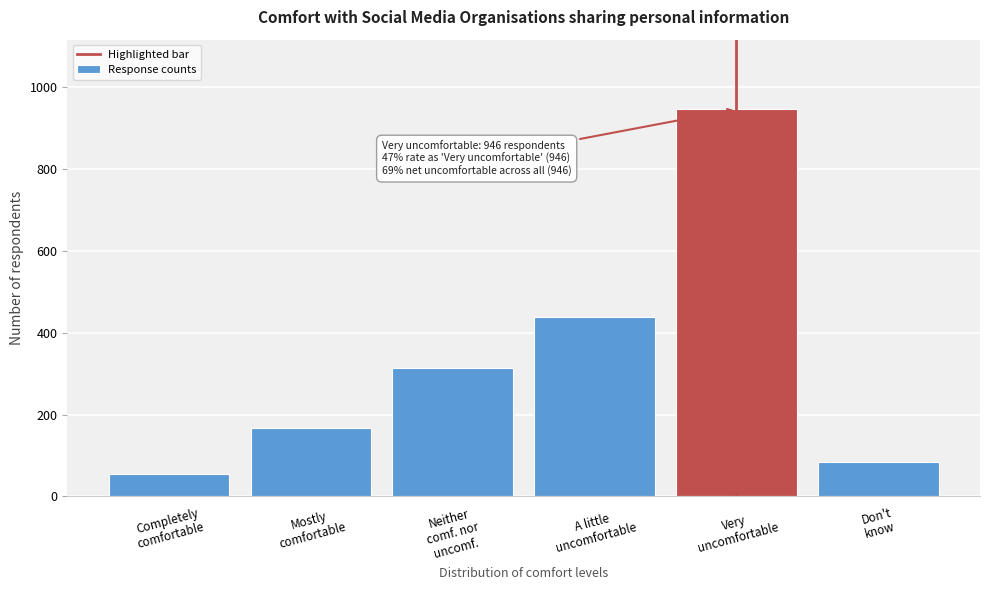

Reading right to left, transcribe all the data shown in this chart.

84	946	439	313	168	54